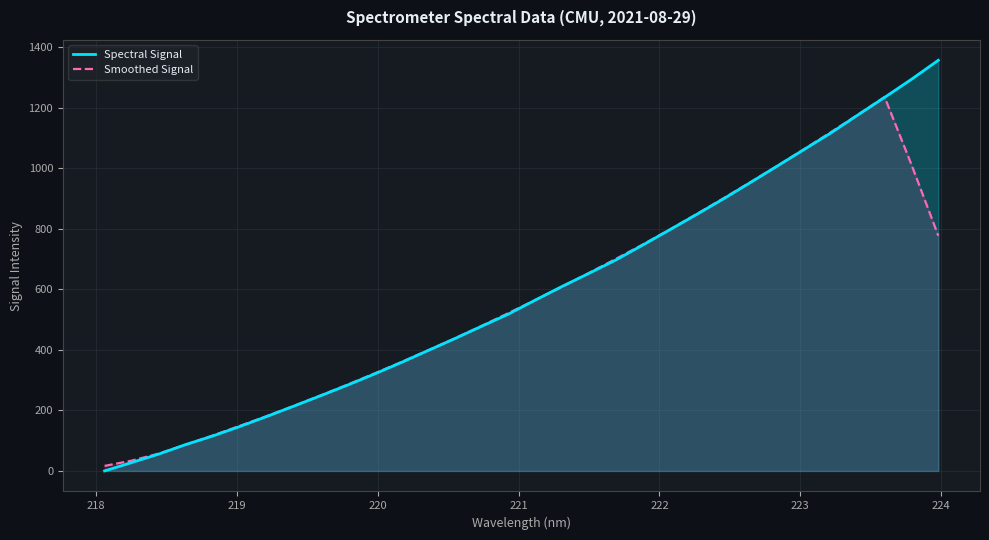

What is the highest value of the Spectral Signal series?

1357.4